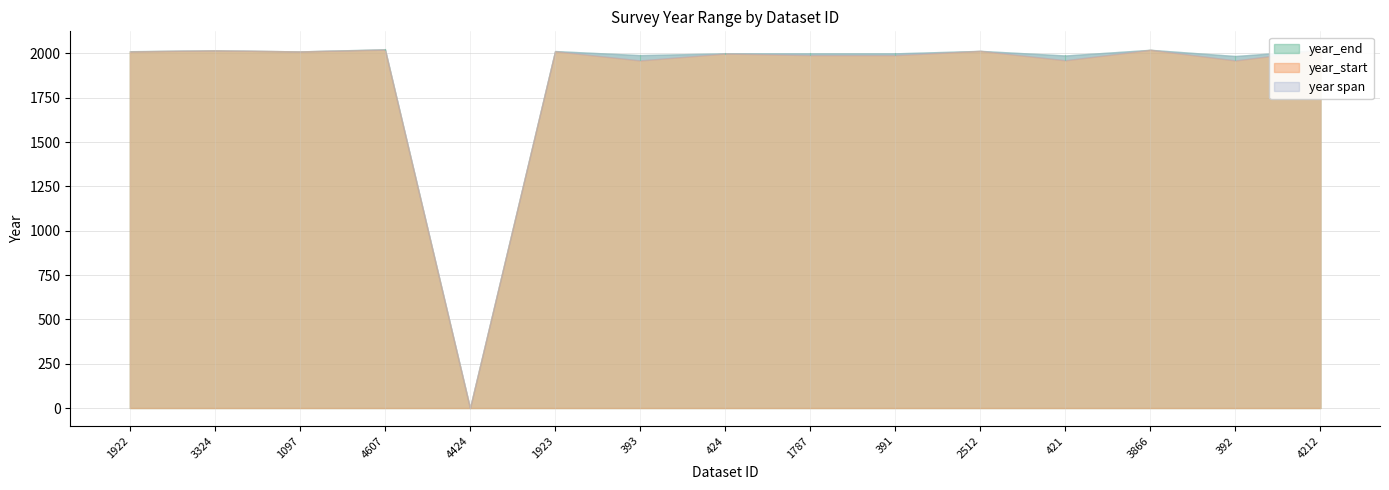

The value of year_start at 421 is 1108. True or false?

False